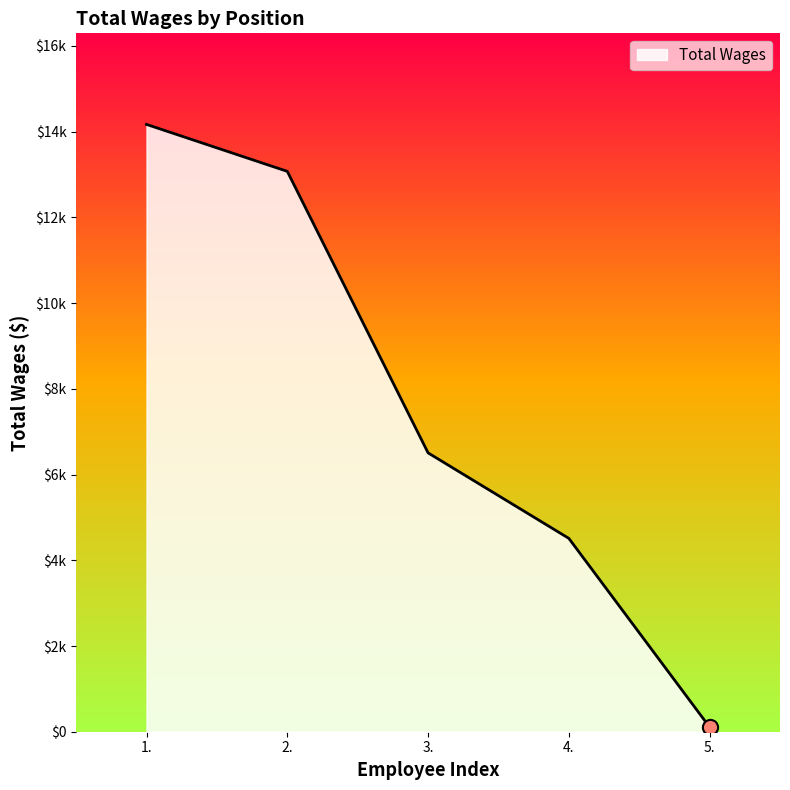

Does the chart have visible grid lines?

No